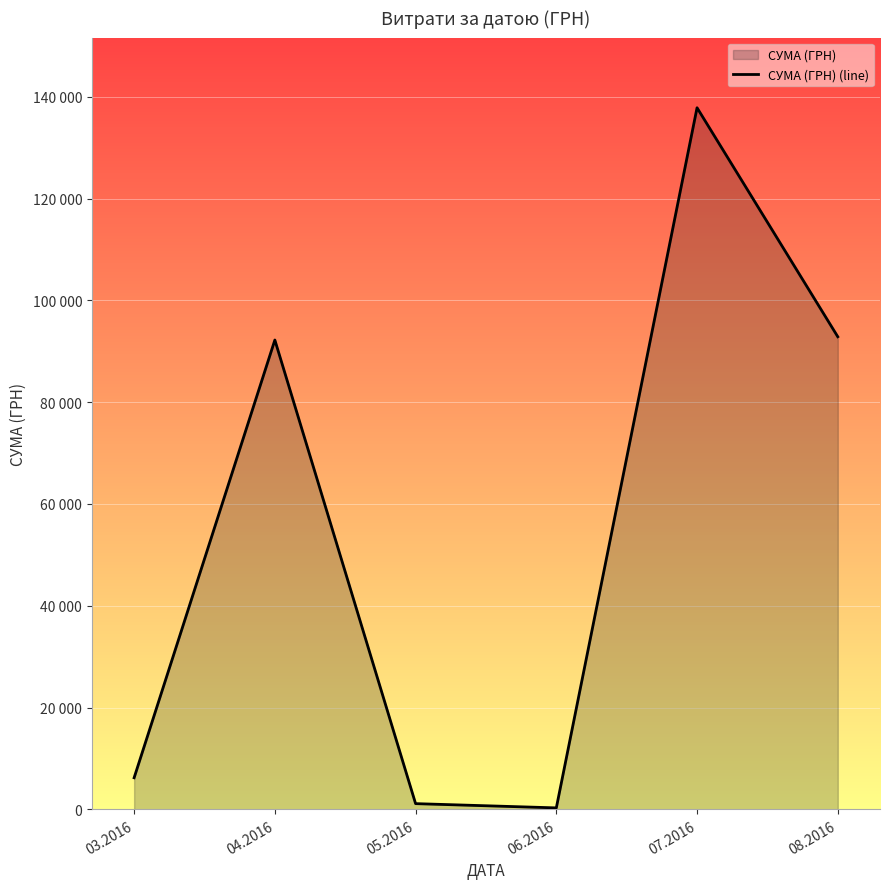

What is the change in value from 03.2016 to 08.2016?

+86638.4